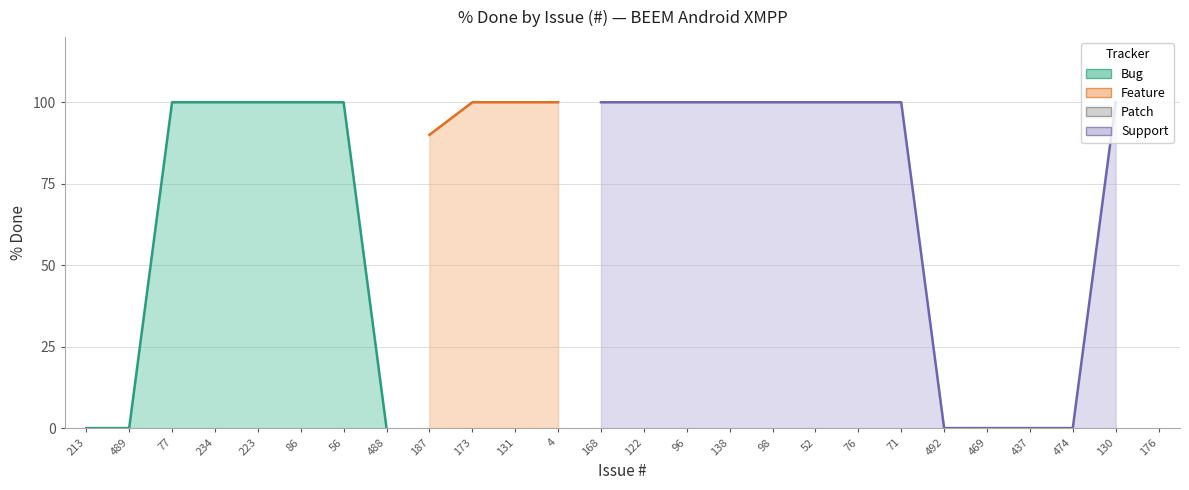

Rank the categories by value from lowest to highest.

213, 489, 488, 492, 469, 437, 474, 176, 187, 77, 234, 223, 86, 56, 173, 131, 4, 168, 122, 96, 138, 98, 52, 76, 71, 130